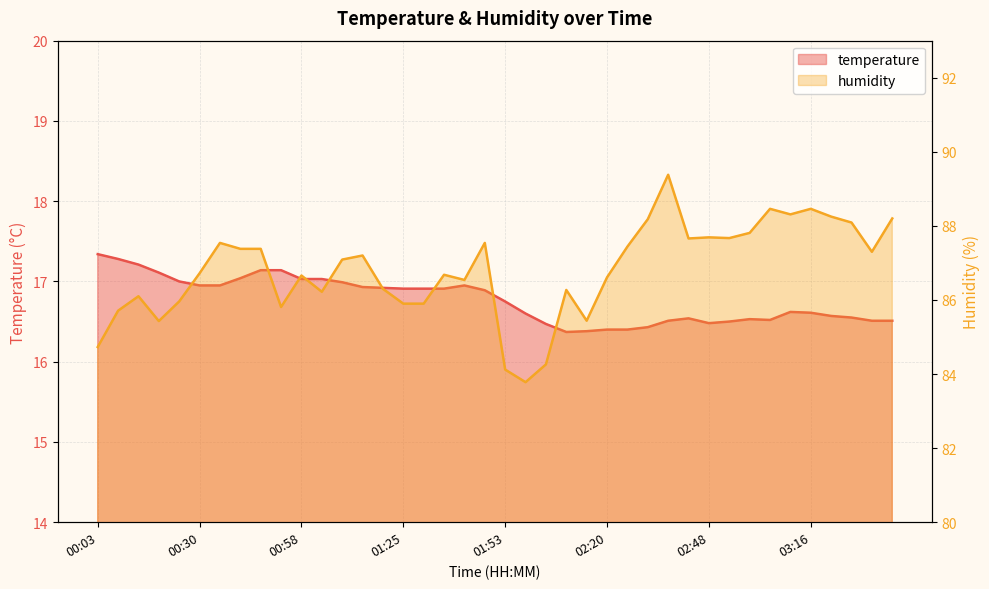

Which label corresponds to the largest value in the chart?

02:37